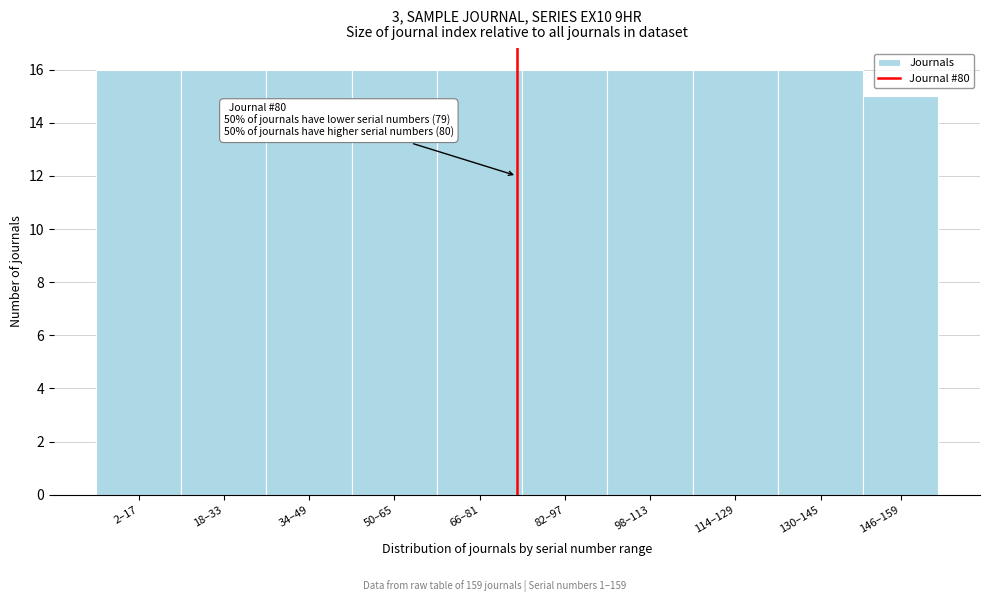

Reading left to right, extract all data points from this chart.

2–17=16	18–33=16	34–49=16	50–65=16	66–81=16	82–97=16	98–113=16	114–129=16	130–145=16	146–159=15